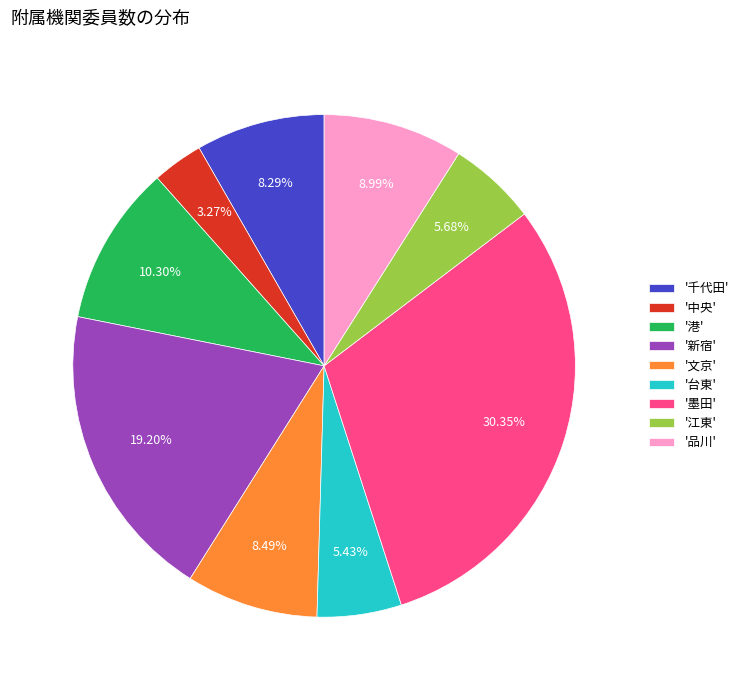

What is the ratio of the value at '新宿' to the value at '中央'?

5.9